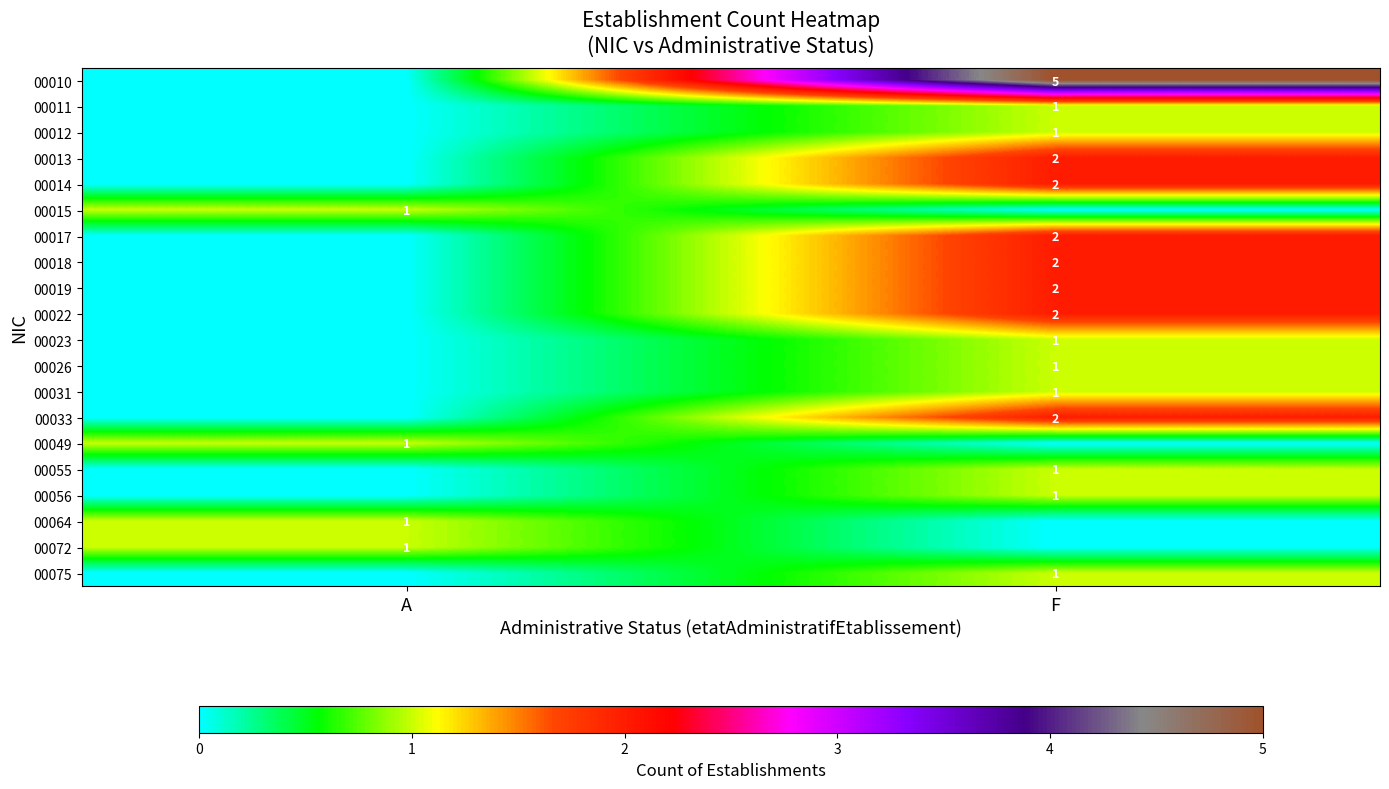

The value of 00064 at A is 2. True or false?

False